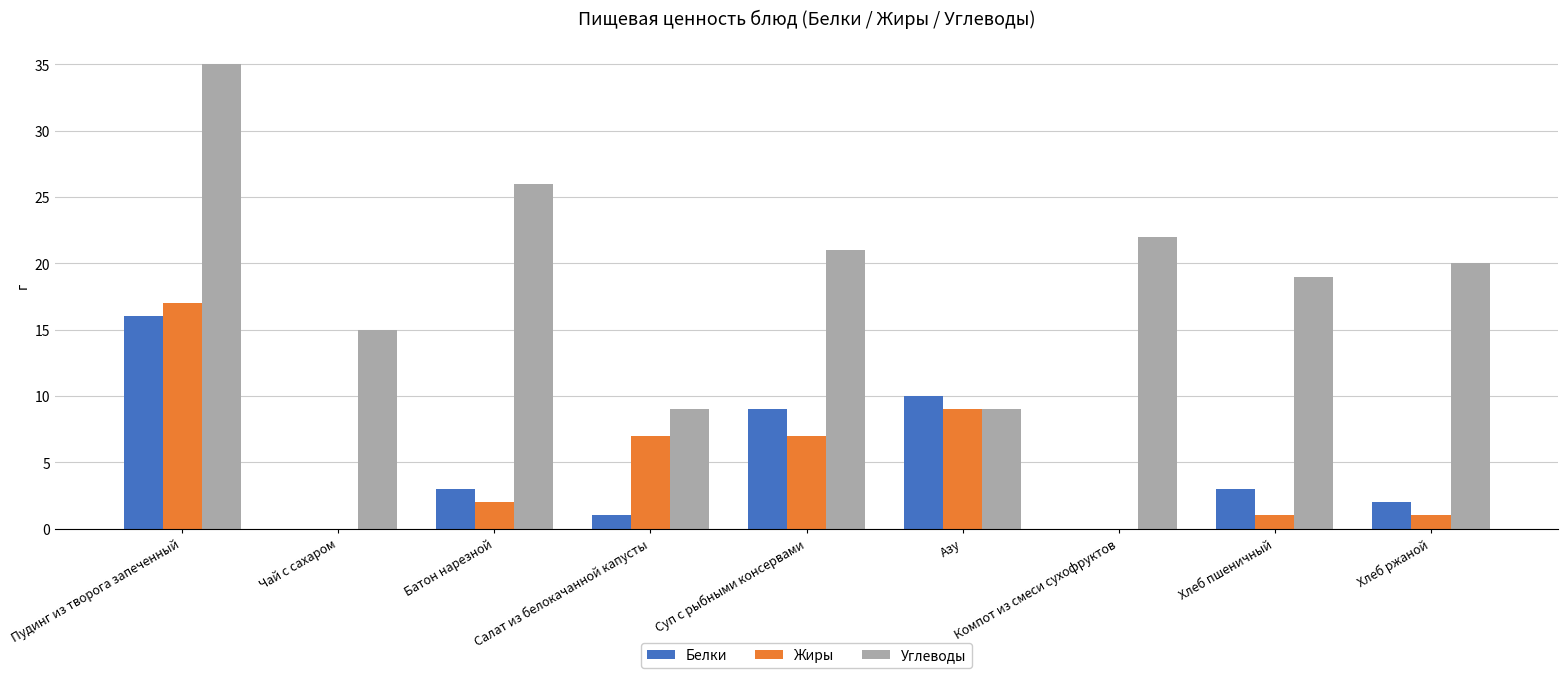

True or false: Углеводы has a value of 26 at Батон нарезной.

True